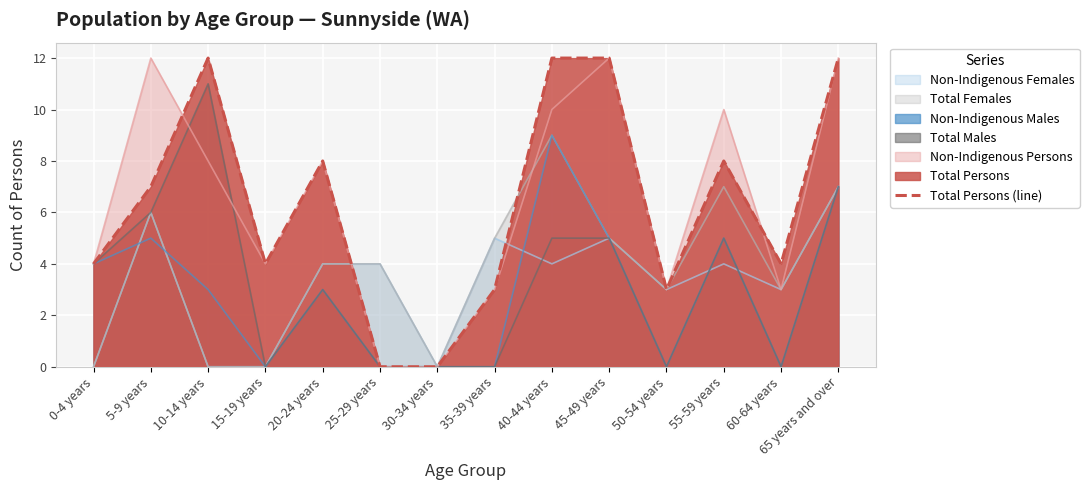

What is the label of the 5th point from the left?

20-24 years